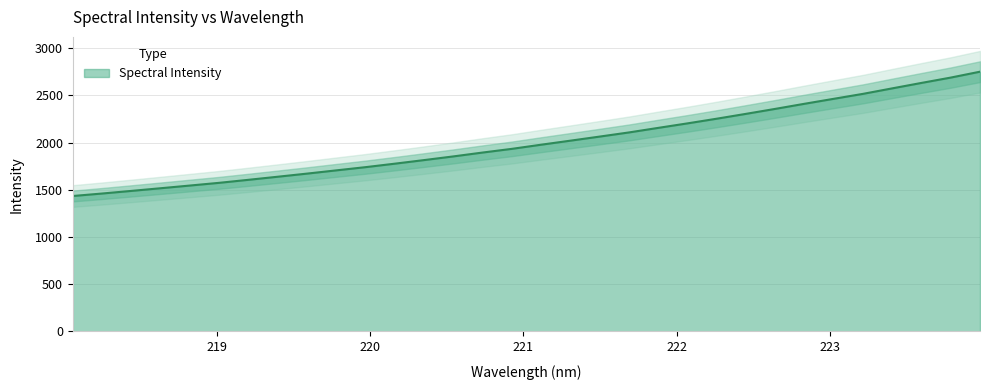

What is the average value?

2003.7